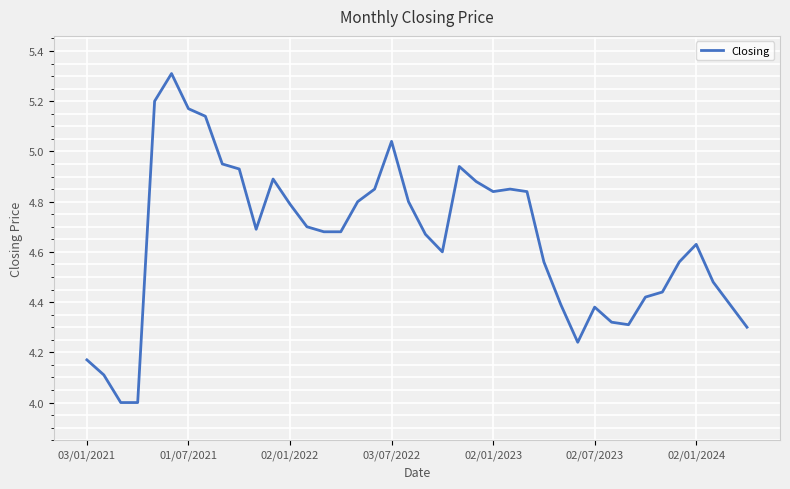

What is the difference between the maximum and minimum values?

1.3